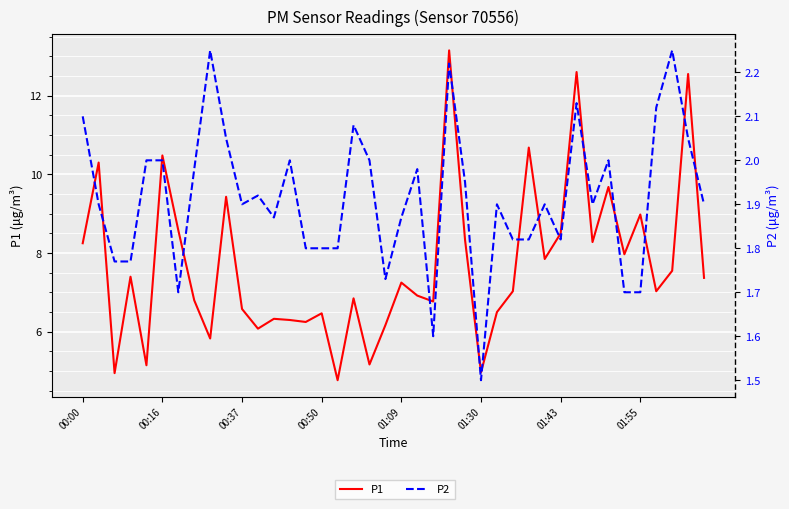

How many interior local peaks does the P2 series have?

11